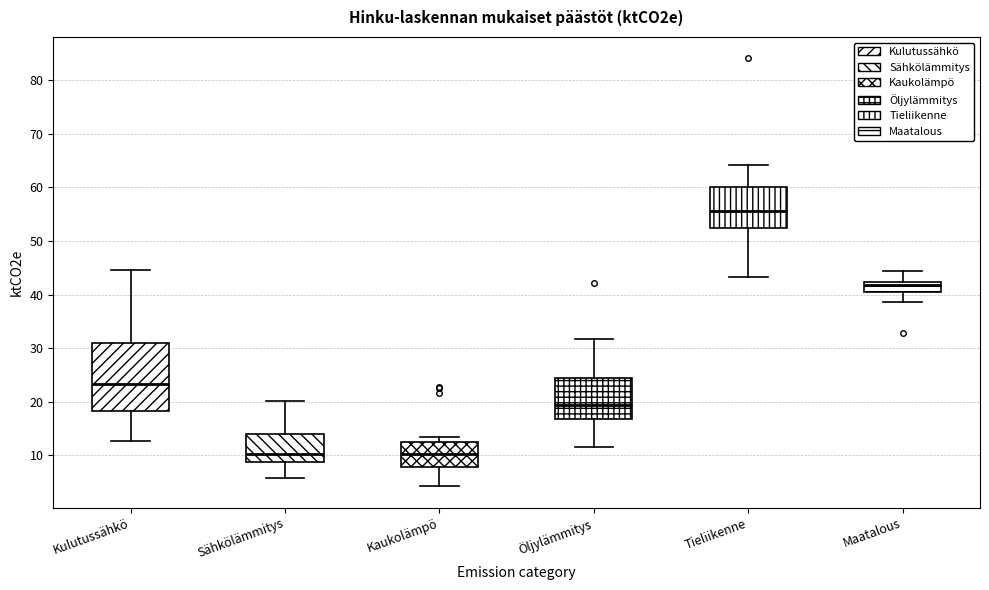

Reading left to right, read every box against the y-axis: the position of its median line, the range the box covers, and the ends of its whiskers. The values are not printed on the chart, so give them approximately, as read against the axis.

Kulutussähkö: median 23, box 18 to 31, whiskers 13 to 45
Sähkölämmitys: median 10, box 9 to 14, whiskers 6 to 20
Kaukolämpö: median 10, box 8 to 12, whiskers 4 to 13
Öljylämmitys: median 19, box 17 to 24, whiskers 12 to 32
Tieliikenne: median 56, box 52 to 60, whiskers 43 to 64
Maatalous: median 42 (just below the box's upper edge), box 41 to 42, whiskers 39 to 44